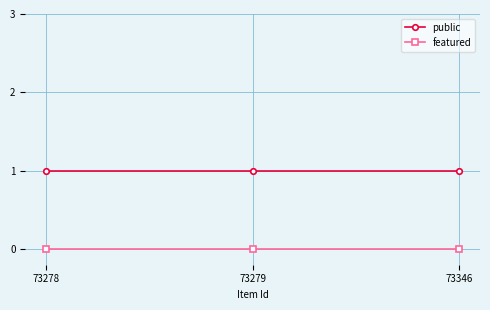

What is the spread (max minus min) of values at 73278?

1